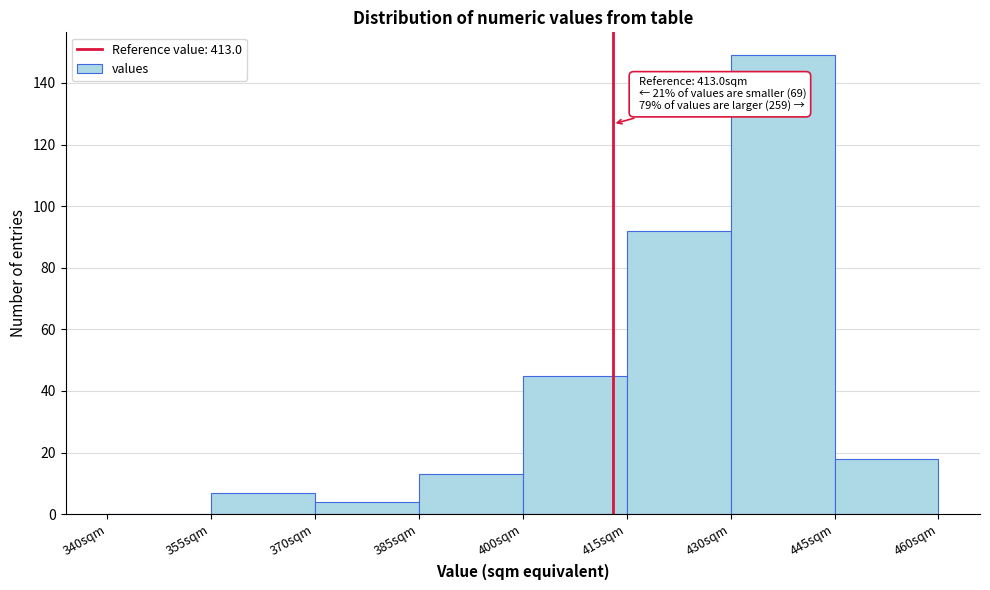

Over which range of the x-axis is the bar tallest?

430 to 445